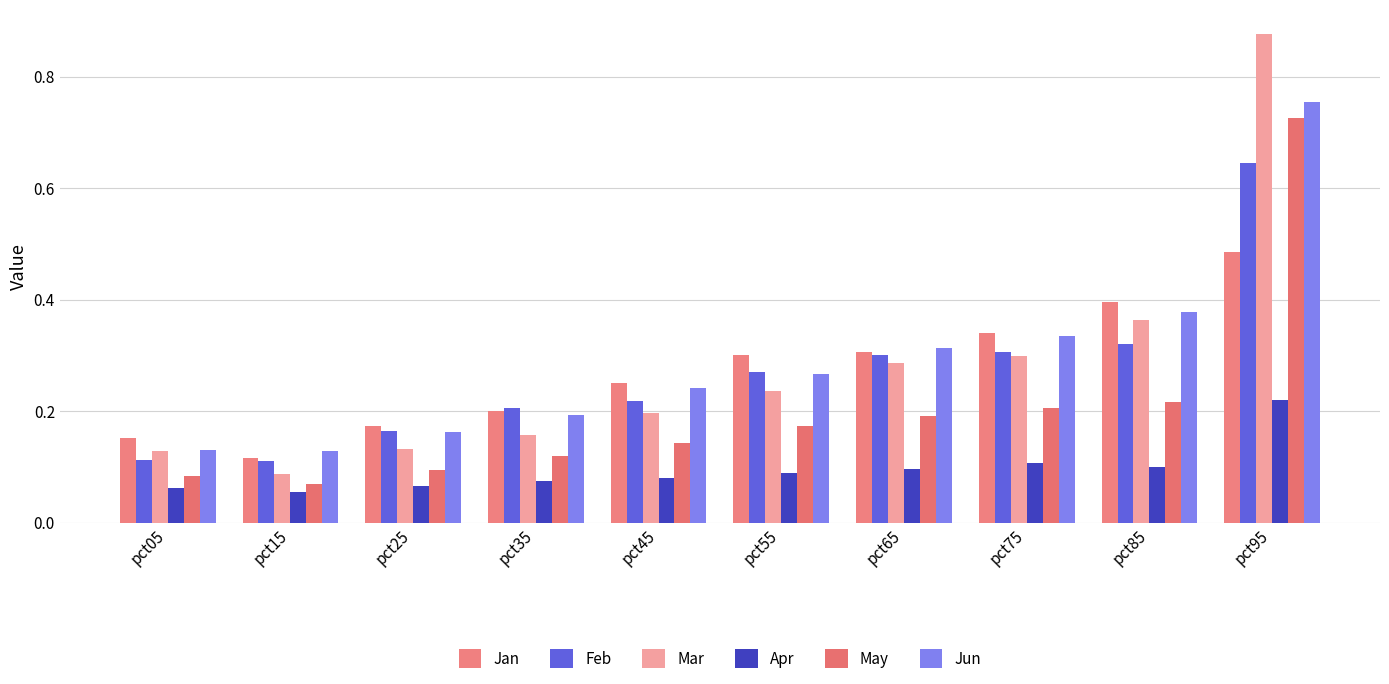

Reading left to right, what are all the values shown in this chart?

Jan: pct05=0.2	pct15=0.1	pct25=0.2	pct35=0.2	pct45=0.3	pct55=0.3	pct65=0.3	pct75=0.3	pct85=0.4	pct95=0.5
Feb: pct05=0.1	pct15=0.1	pct25=0.2	pct35=0.2	pct45=0.2	pct55=0.3	pct65=0.3	pct75=0.3	pct85=0.3	pct95=0.6
Mar: pct05=0.1	pct15=0.1	pct25=0.1	pct35=0.2	pct45=0.2	pct55=0.2	pct65=0.3	pct75=0.3	pct85=0.4	pct95=0.9
Apr: pct05=0.1	pct15=0.1	pct25=0.1	pct35=0.1	pct45=0.1	pct55=0.1	pct65=0.1	pct75=0.1	pct85=0.1	pct95=0.2
May: pct05=0.1	pct15=0.1	pct25=0.1	pct35=0.1	pct45=0.1	pct55=0.2	pct65=0.2	pct75=0.2	pct85=0.2	pct95=0.7
Jun: pct05=0.1	pct15=0.1	pct25=0.2	pct35=0.2	pct45=0.2	pct55=0.3	pct65=0.3	pct75=0.3	pct85=0.4	pct95=0.8